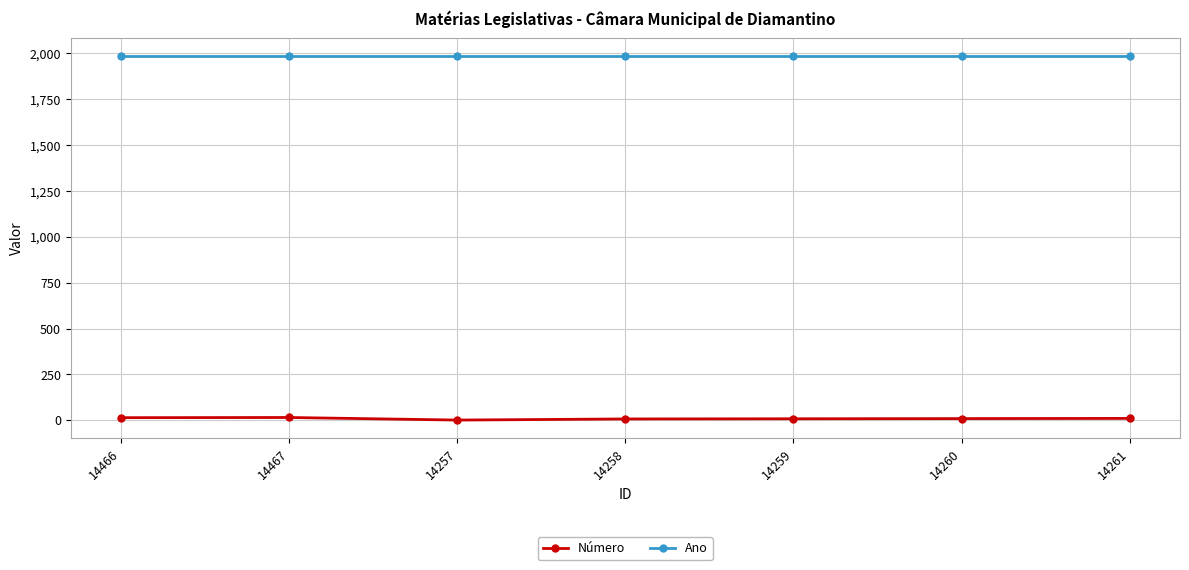

What position from the left is 14258?

4